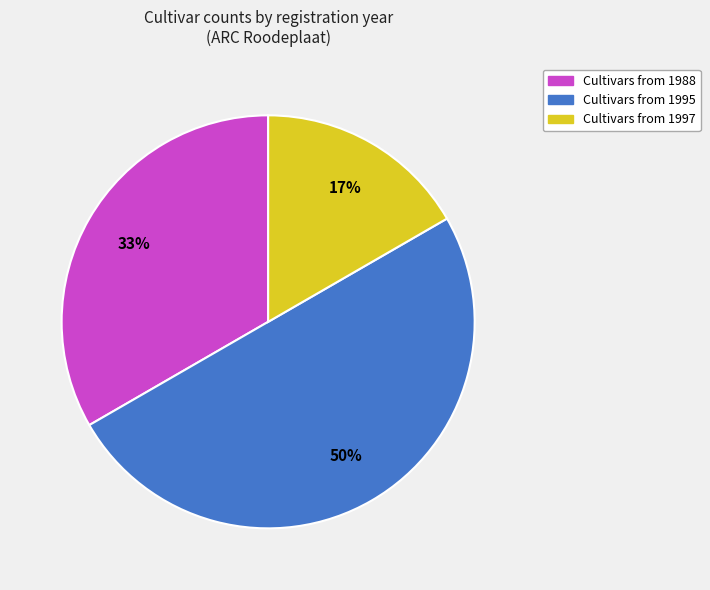

How many segments does this pie chart have?

3